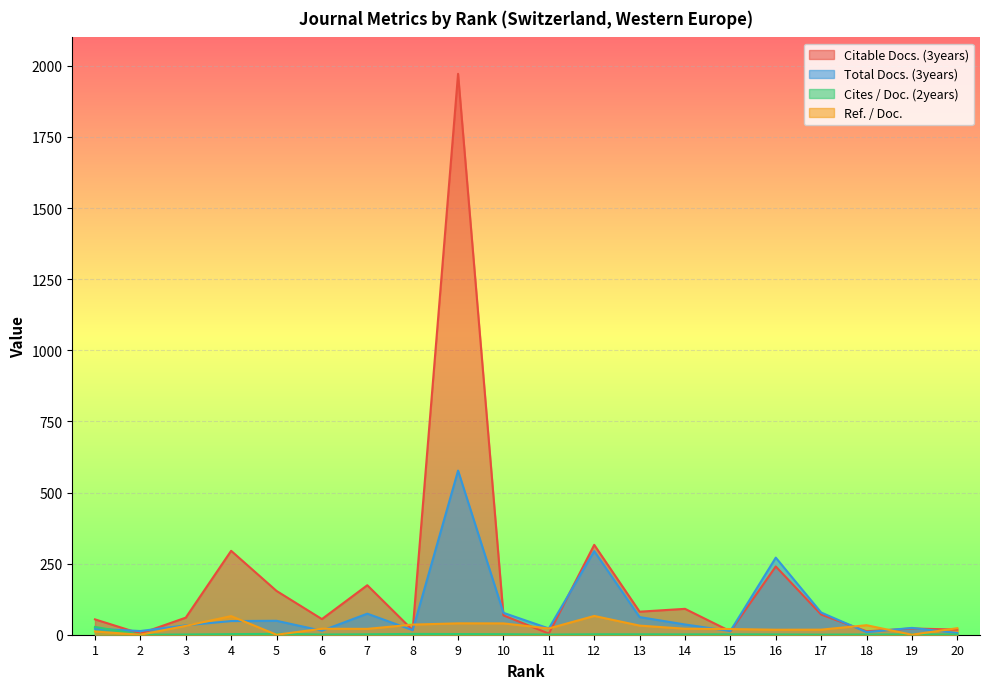

Is the value of Citable Docs. (3years) at 13 greater than the value of Ref. / Doc. at 16?

Yes